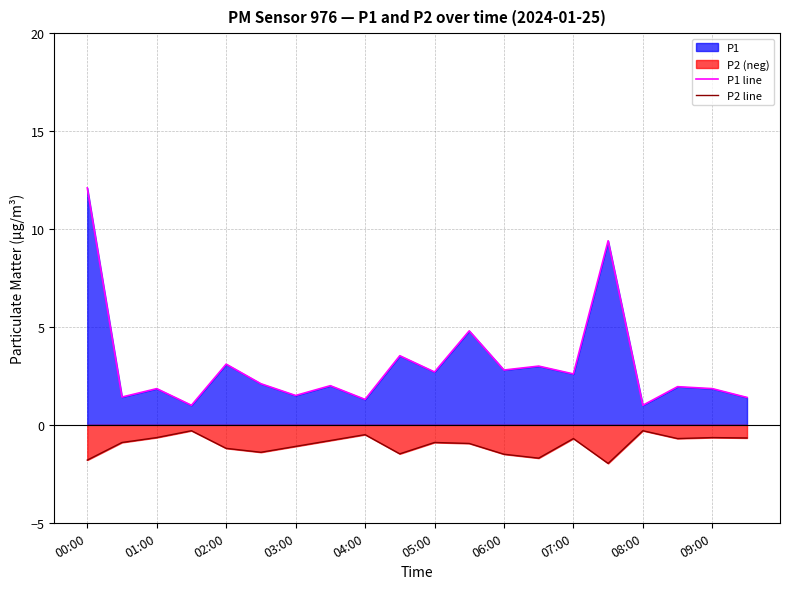

At which label does P1 line reach its peak?

00:00